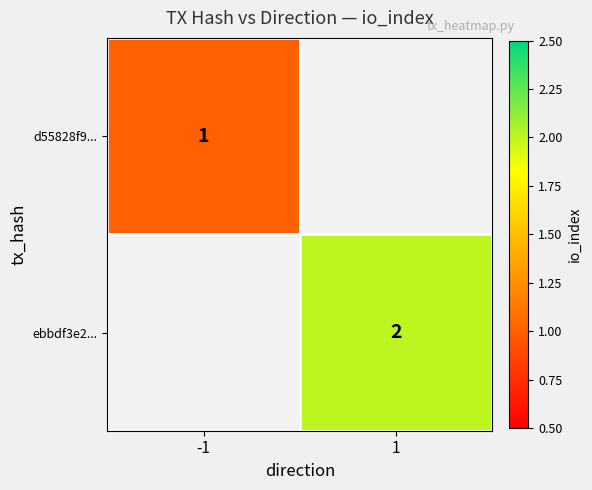

True or false: ebbdf3e2... has a value of 0 at 1.

False